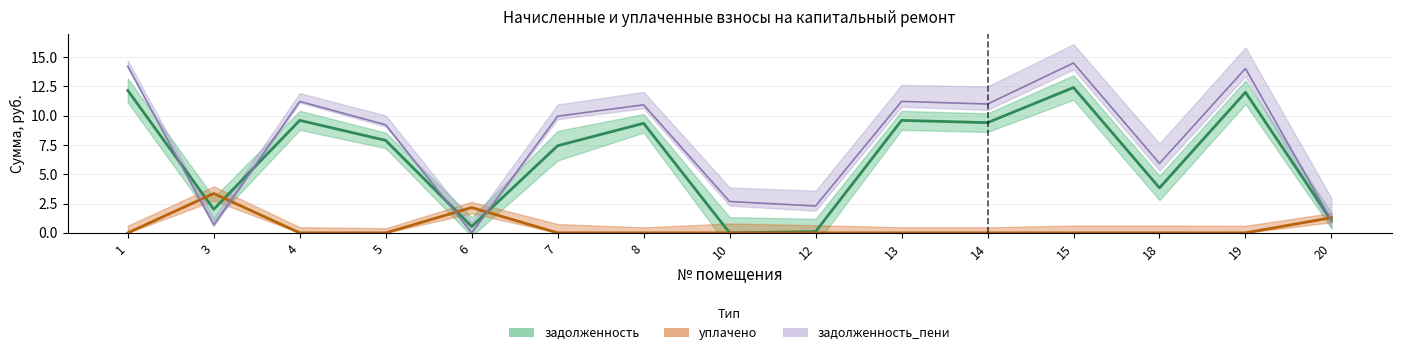

At which category is the sum across all series the highest?

15